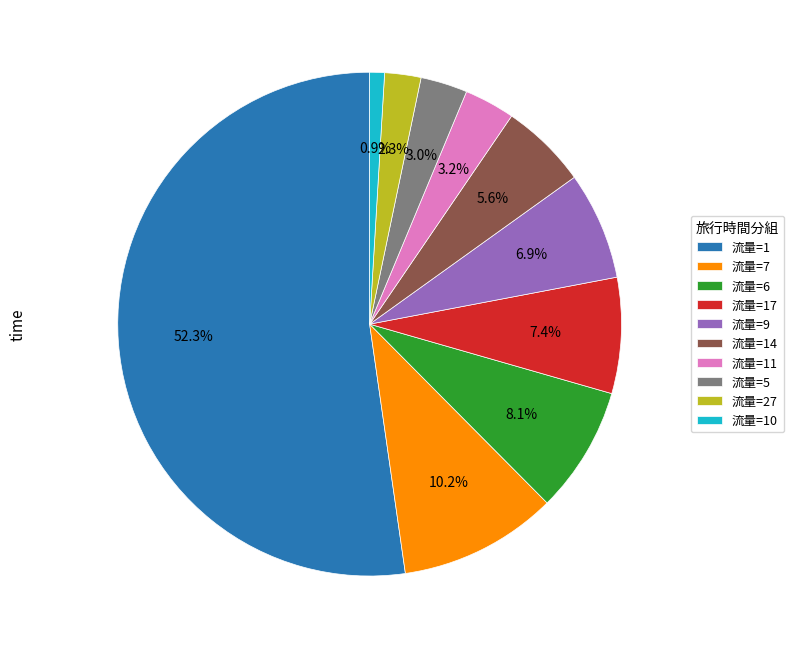

Which slice is the smallest?

流量=10